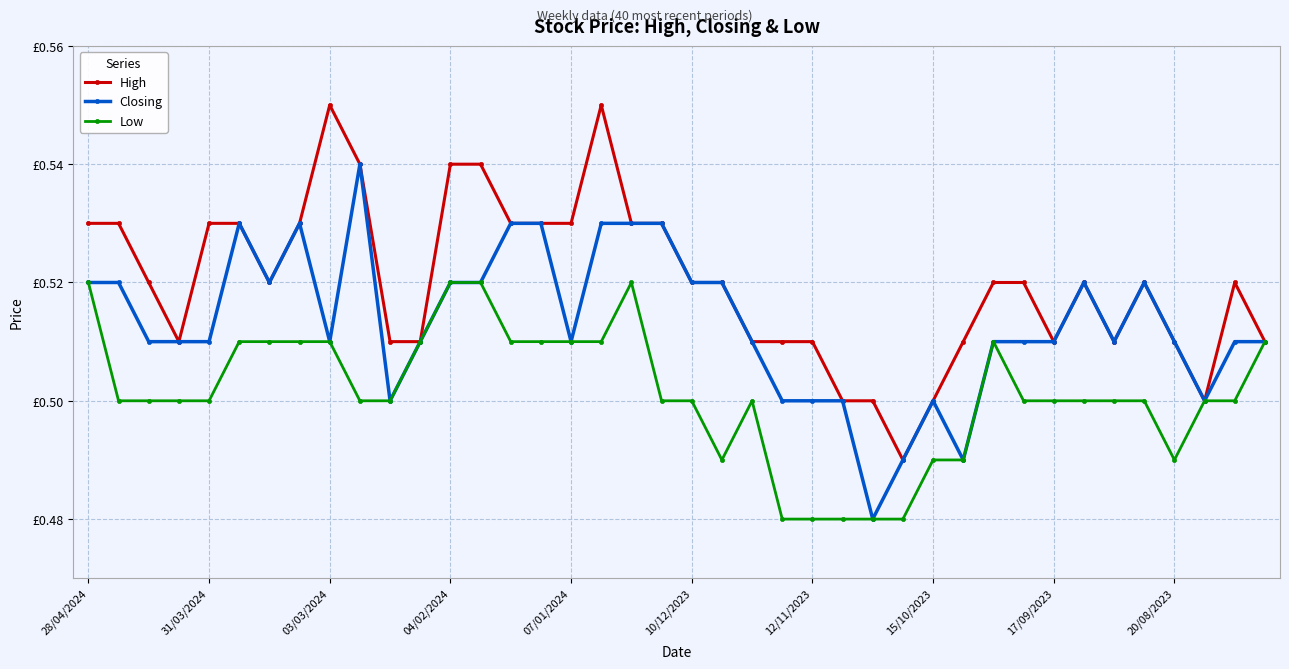

Does the chart have visible grid lines?

Yes